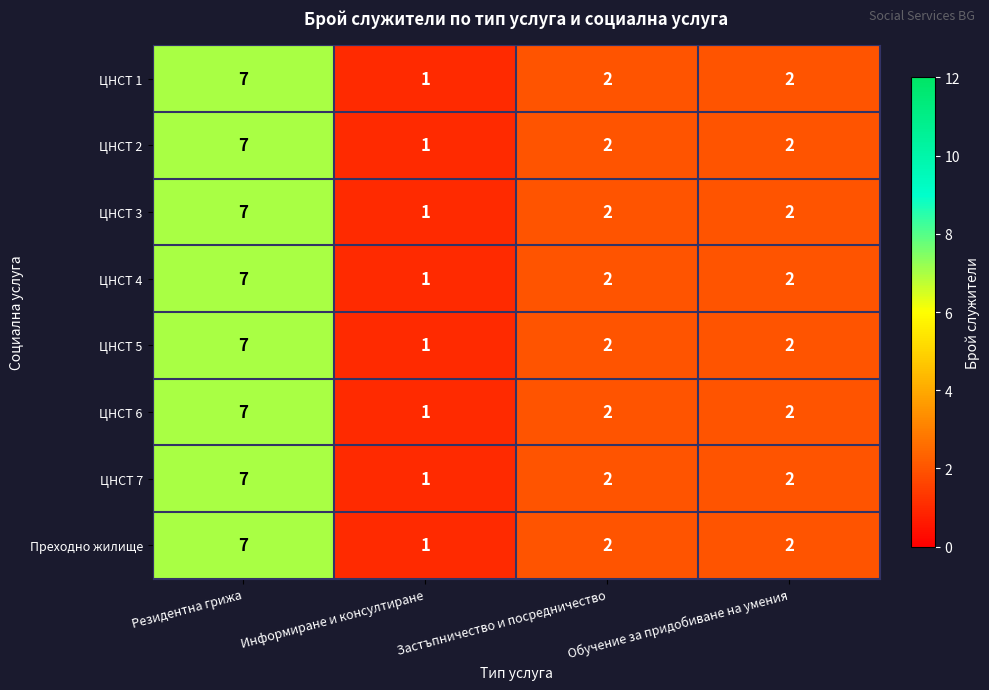

What is the minimum value shown in the chart?

1